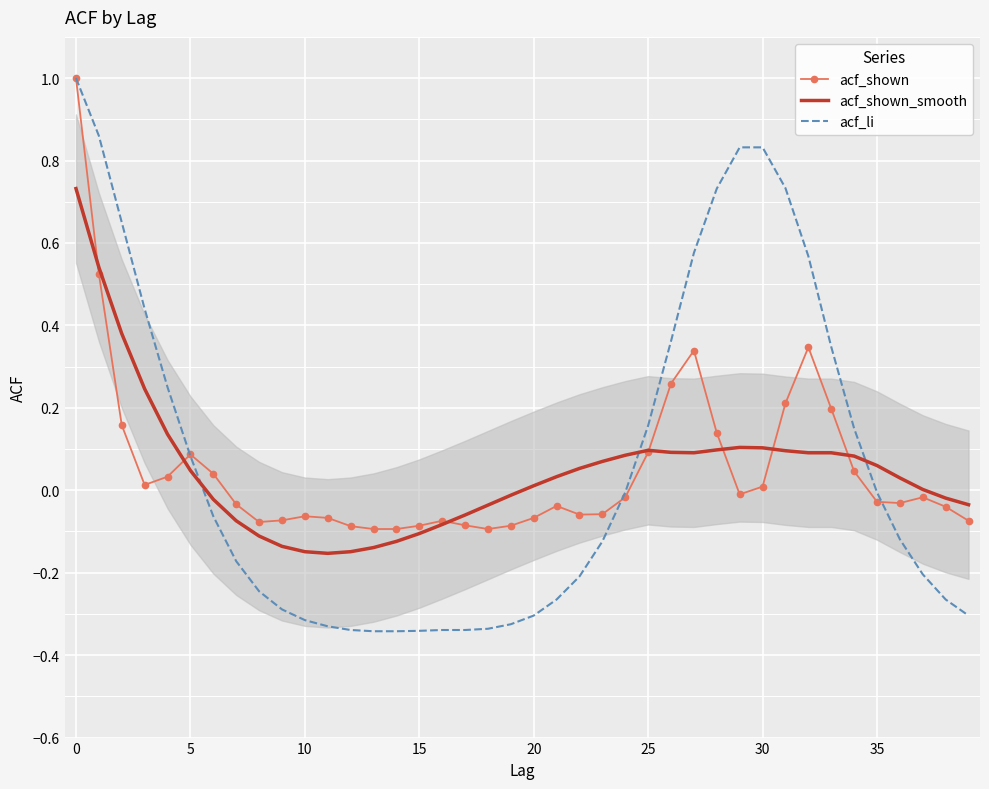

What is the maximum value for acf_shown?

1.0